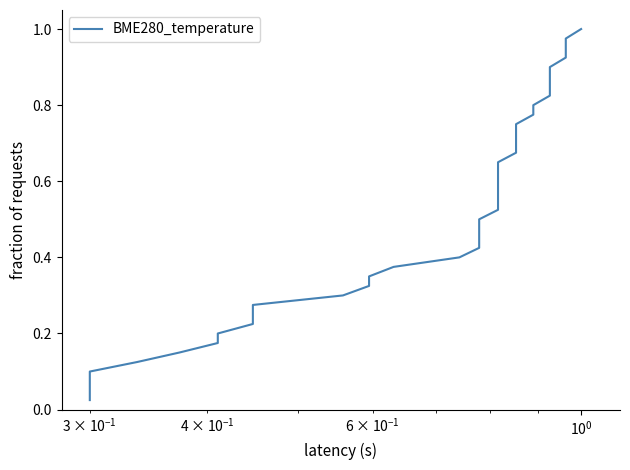

Reading right to left, list all the values displayed in this chart.

1.0	1.0	0.9	0.9	0.9	0.9	0.8	0.8	0.8	0.8	0.8	0.7	0.7	0.7	0.7	0.6	0.6	0.6	0.6	0.5	0.5	0.5	0.5	0.4	0.4	0.4	0.3	0.3	0.3	0.3	0.2	0.2	0.2	0.2	0.1	0.1	0.1	0.1	0.1	0.0